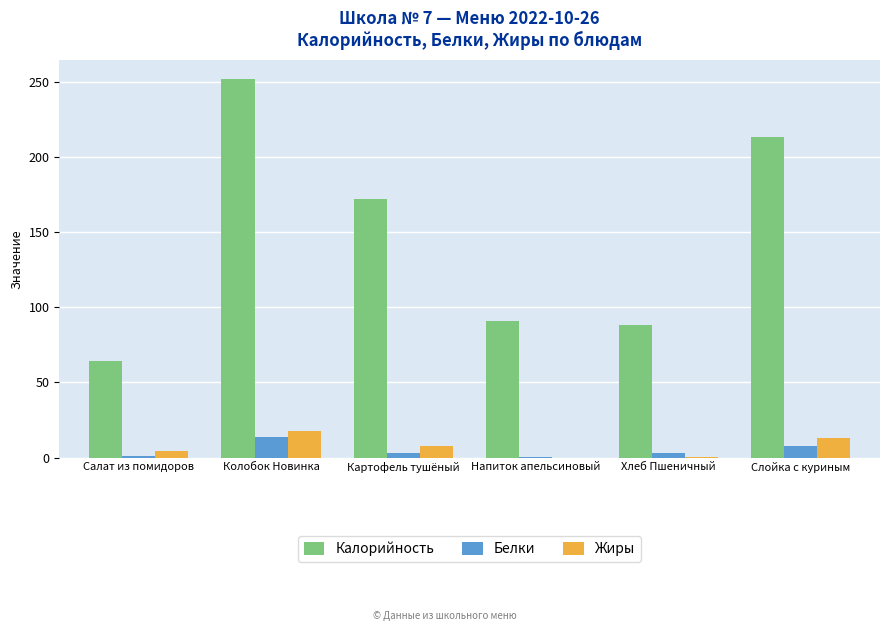

What is the sum of all Белки values?

28.4